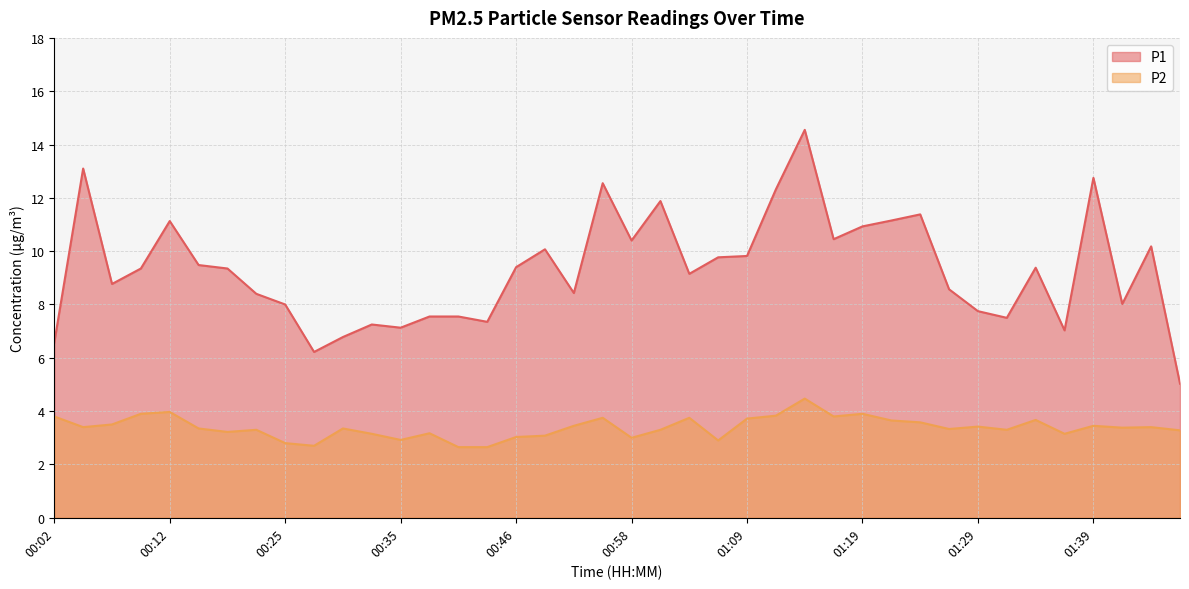

In P2, how many points are lower than both neighbors (excluding endpoints)?

11